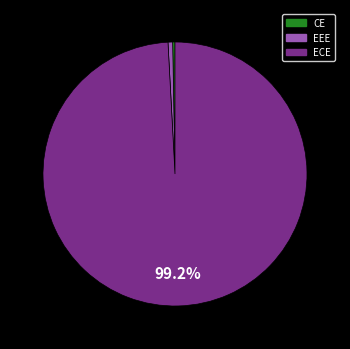

Is there a majority slice in this chart?

Yes